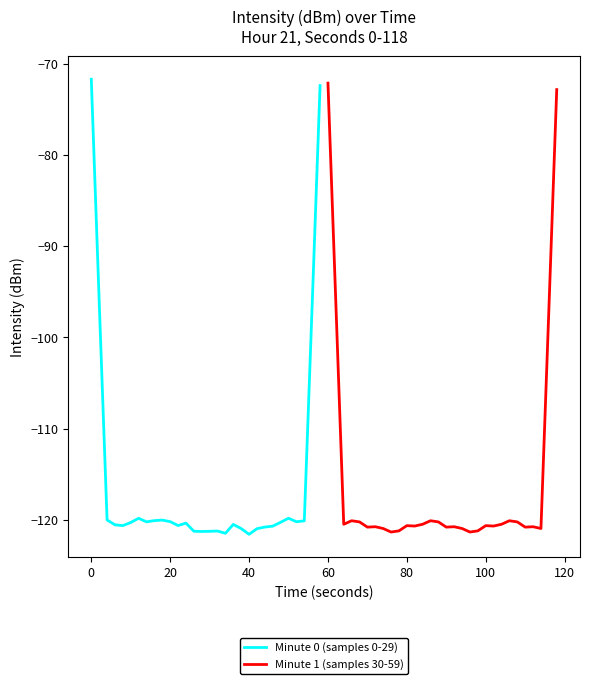

The value of Minute 1 (samples 30-59) at 80 is -120.6. True or false?

True